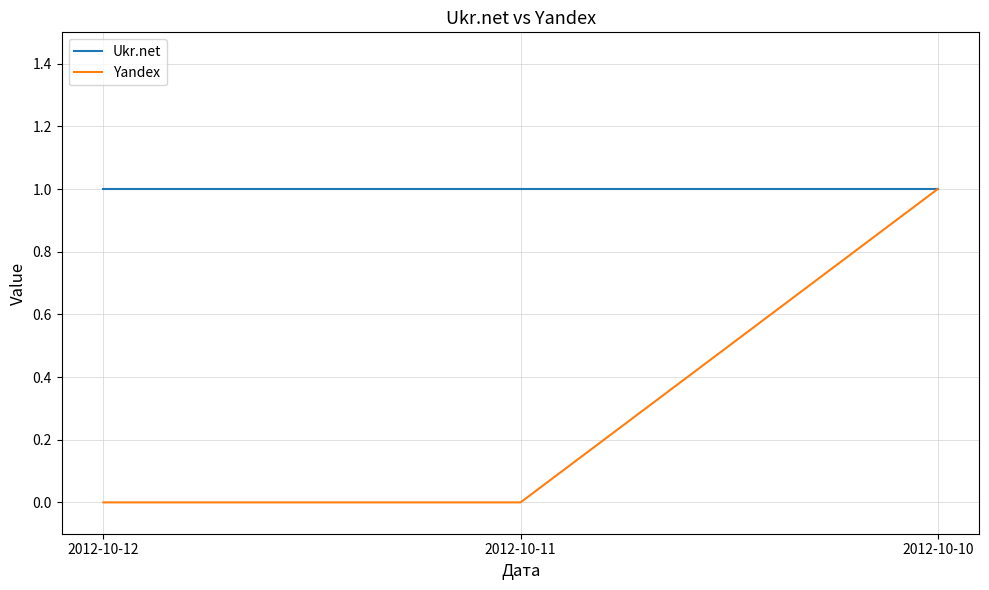

What is the sum of all Yandex values?

1